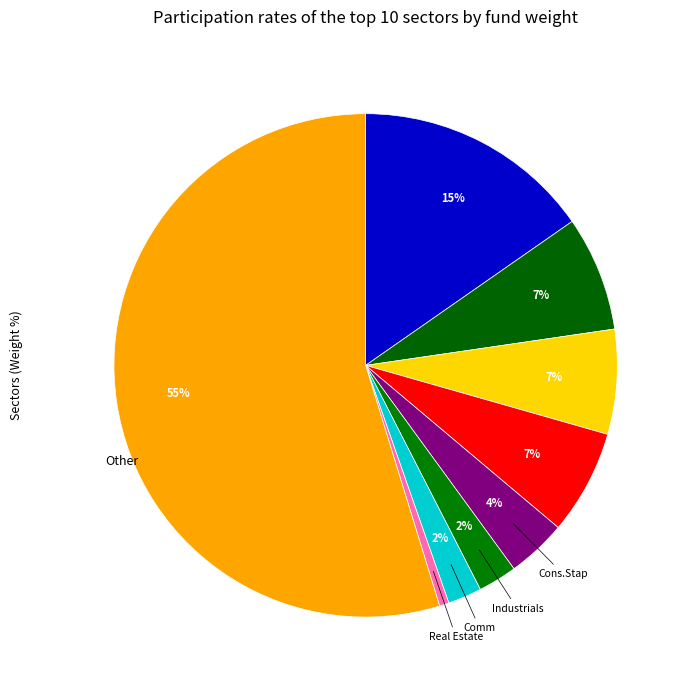

How many segments does this pie chart have?

9